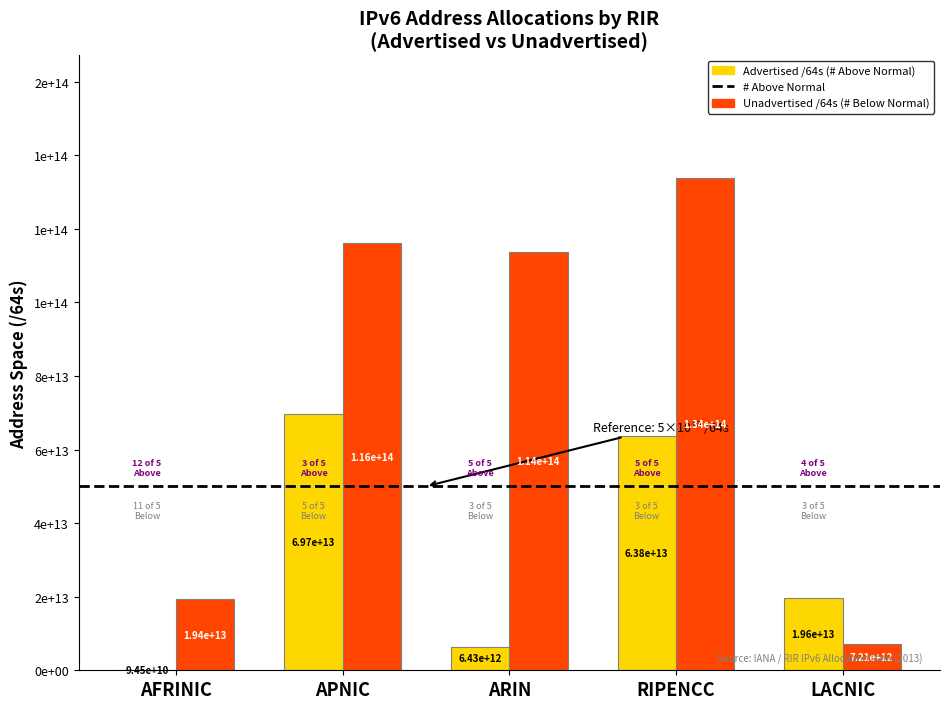

Are the bars horizontal?

No